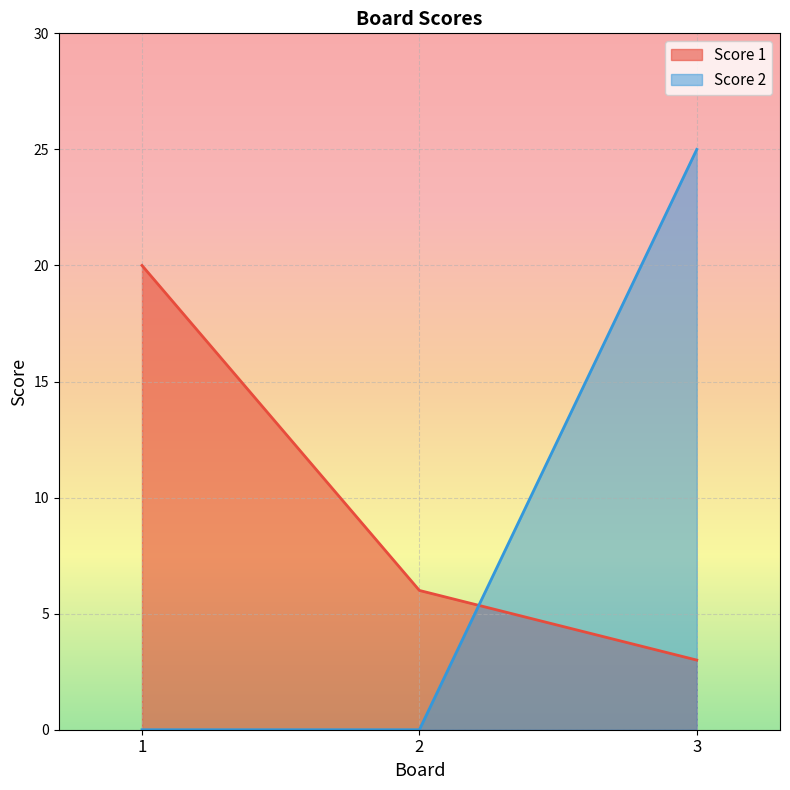

Rank the series by their maximum value, from highest to lowest.

Score 2, Score 1